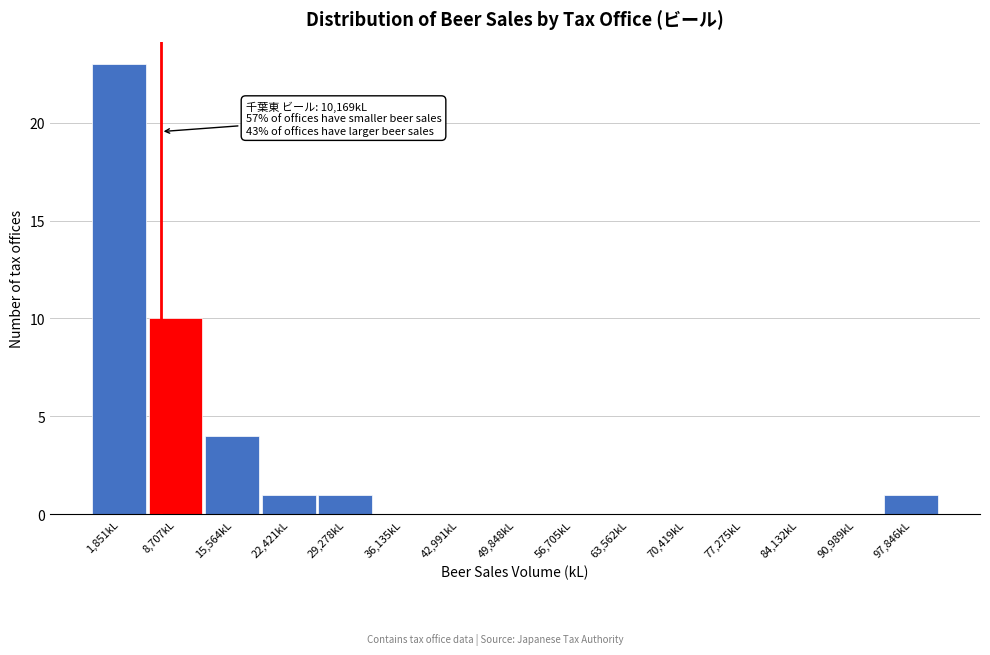

Reading left to right, what are all the values shown in this chart?

1,851kL=23	8,707kL=10	15,564kL=4	22,421kL=1	29,278kL=1	36,135kL=0	42,991kL=0	49,848kL=0	56,705kL=0	63,562kL=0	70,419kL=0	77,275kL=0	84,132kL=0	90,989kL=0	97,846kL=1